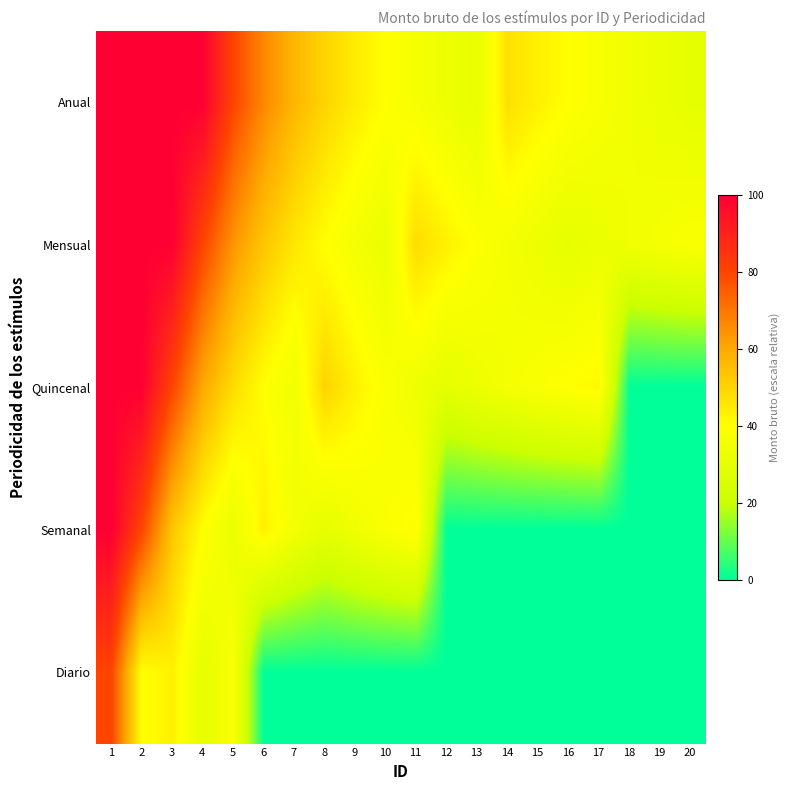

Which series has the largest total across all categories?

Anual